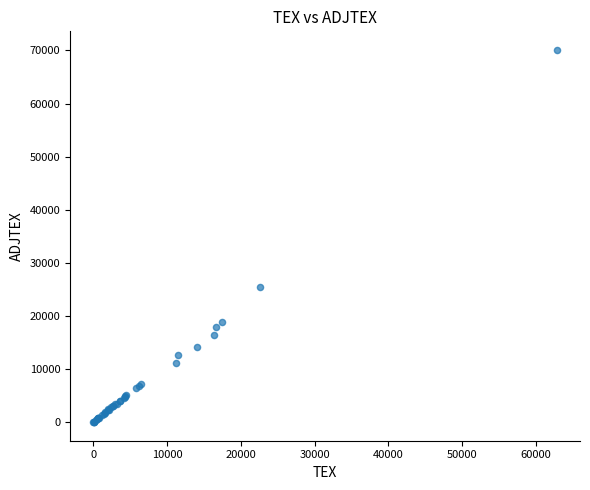

What Y value in the scatter plot is closest to 35046?

25394.5